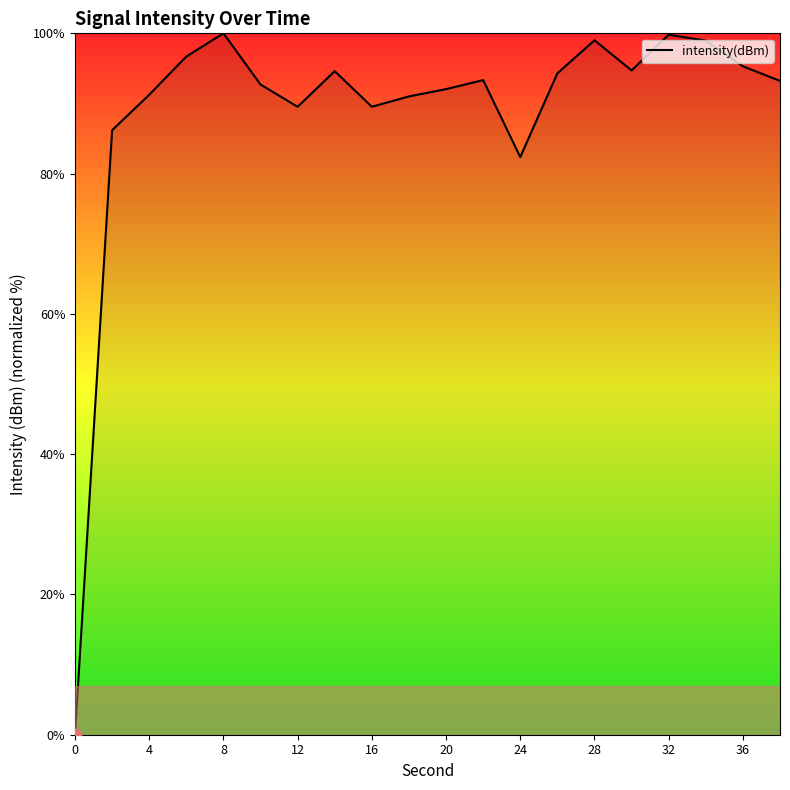

What is the difference between the maximum and minimum values?

100.0